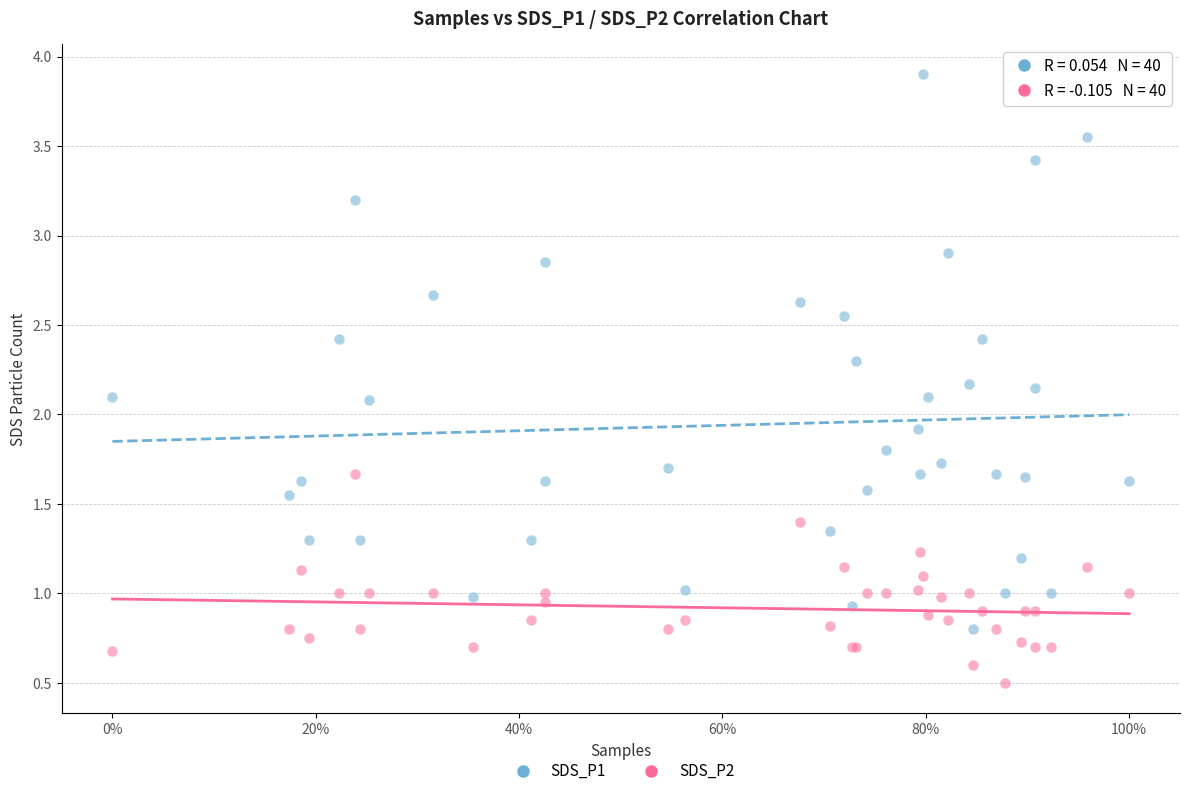

What are all the series names shown in the legend?

SDS_P1, SDS_P2